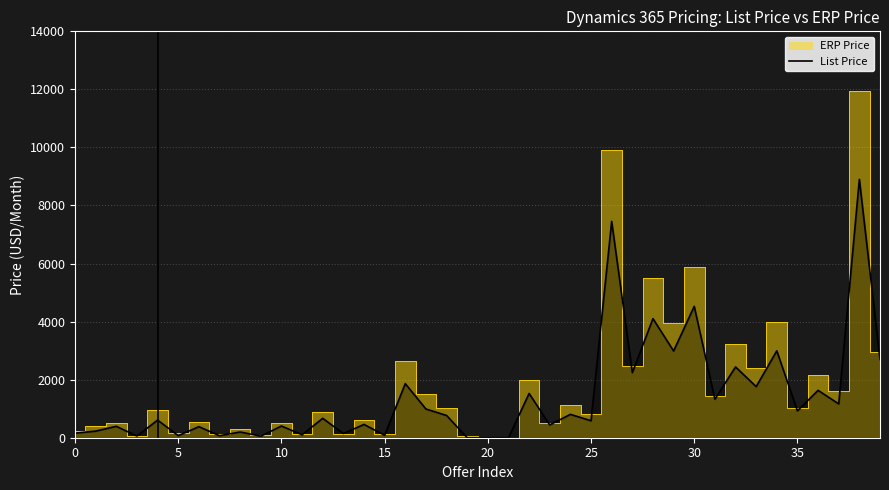

What is the highest value of the List Price series?

8900.7